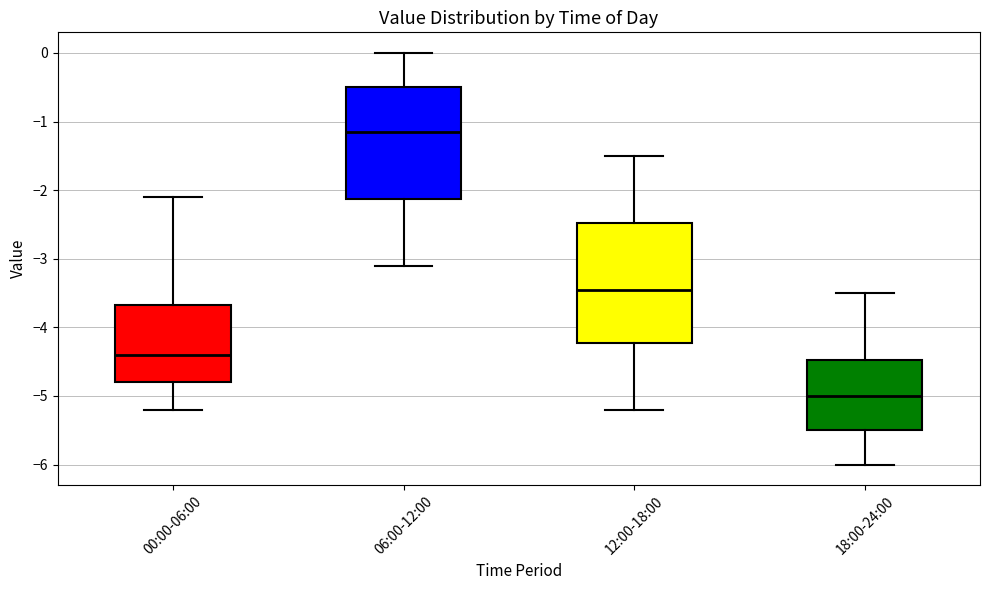

Reading left to right, transcribe this box plot: for each box, give where its median line is, the range the box spans, and where its two whiskers end, as read against the y-axis. The values are not printed on the chart, so give them approximately, as read against the axis.

00:00-06:00: median -4.4, box -4.8 to -3.7, whiskers -5.2 to -2.1
06:00-12:00: median -1.1, box -2.1 to -0.5, whiskers -3.1 to 0.0
12:00-18:00: median -3.4, box -4.2 to -2.5, whiskers -5.2 to -1.5
18:00-24:00: median -5.0, box -5.5 to -4.5, whiskers -6.0 to -3.5